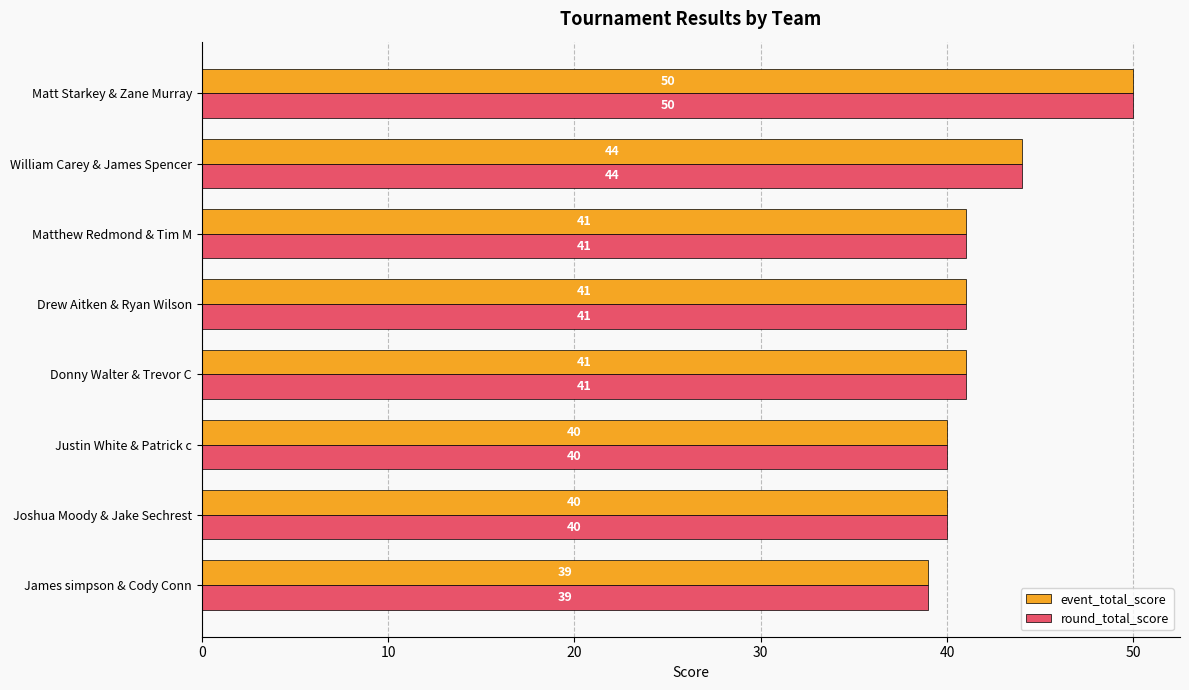

What is the maximum value for event_total_score?

50